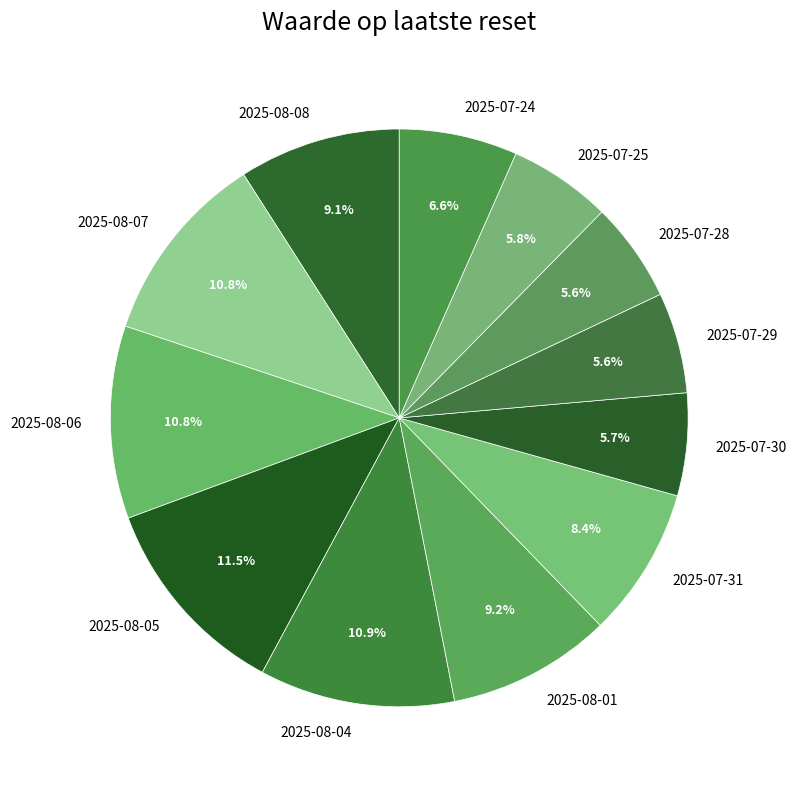

Is it true that 2025-07-25 is 1% of the pie?

False